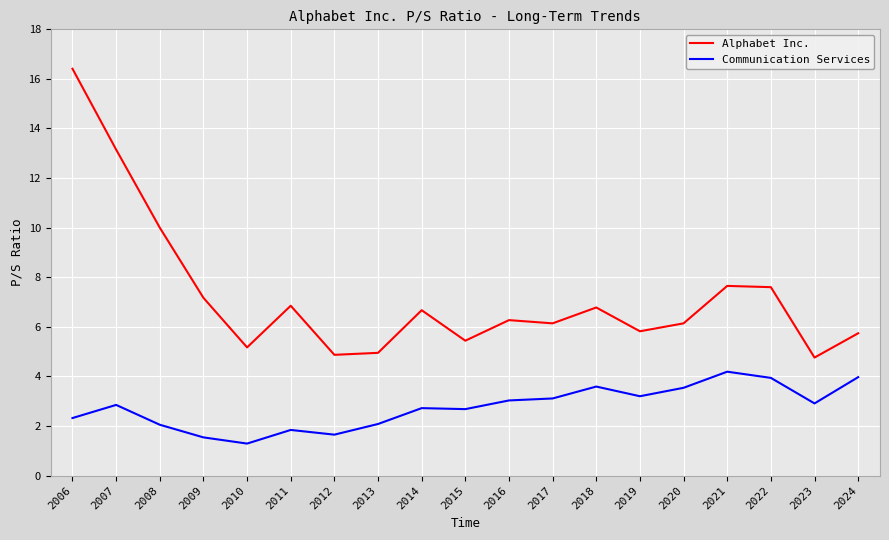

Is it true that Alphabet Inc. equals 8.3 at 2007?

False